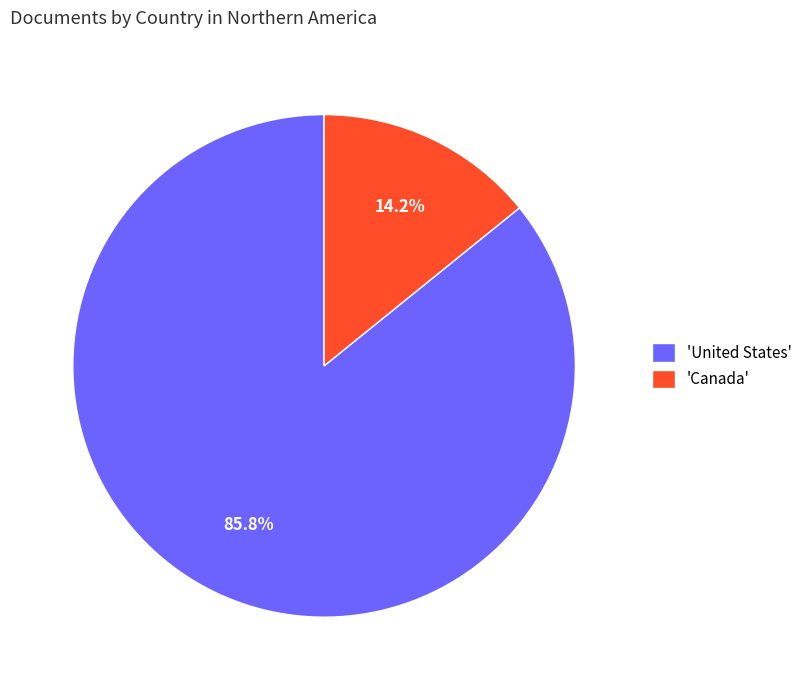

Which category has the smallest portion of the pie?

'Canada'